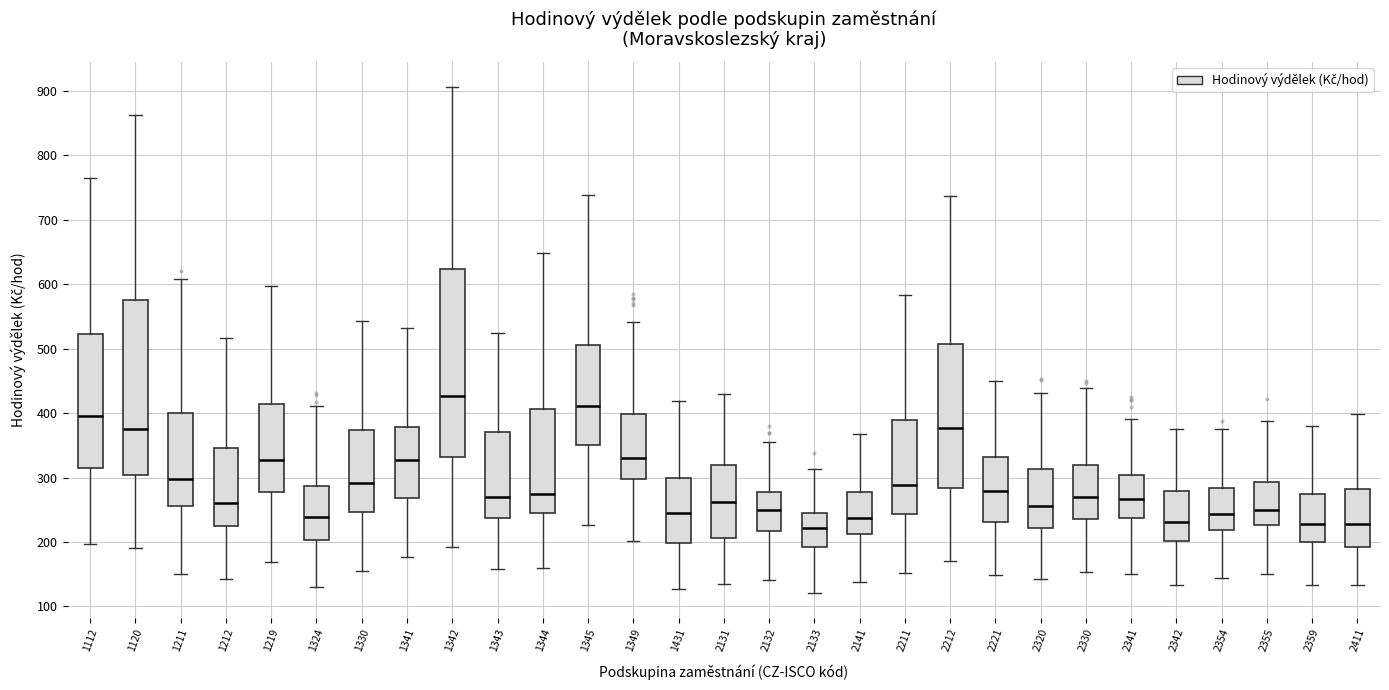

Reading left to right, read every box against the y-axis: the position of its median line, the range the box covers, and the ends of its whiskers. The values are not printed on the chart, so give them approximately, as read against the axis.

1112: median 400, box 310 to 520, whiskers 200 to 760
1120: median 380, box 300 to 570, whiskers 190 to 860
1211: median 300, box 260 to 400, whiskers 150 to 610
1212: median 260, box 230 to 350, whiskers 140 to 520
1219: median 330, box 280 to 410, whiskers 170 to 600
1324: median 240, box 200 to 290, whiskers 130 to 410
1330: median 290, box 250 to 370, whiskers 160 to 540
1341: median 330, box 270 to 380, whiskers 180 to 530
1342: median 430, box 330 to 620, whiskers 190 to 910
1343: median 270, box 240 to 370, whiskers 160 to 520
1344: median 270, box 250 to 410, whiskers 160 to 650
1345: median 410, box 350 to 510, whiskers 230 to 740
1349: median 330, box 300 to 400, whiskers 200 to 540
1431: median 250, box 200 to 300, whiskers 130 to 420
2131: median 260, box 210 to 320, whiskers 130 to 430
2132: median 250, box 220 to 280, whiskers 140 to 360
2133: median 220, box 190 to 240, whiskers 120 to 310
2141: median 240, box 210 to 280, whiskers 140 to 370
2211: median 290, box 240 to 390, whiskers 150 to 580
2212: median 380, box 280 to 510, whiskers 170 to 740
2221: median 280, box 230 to 330, whiskers 150 to 450
2320: median 260, box 220 to 310, whiskers 140 to 430
2330: median 270, box 240 to 320, whiskers 150 to 440
2341: median 270, box 240 to 300, whiskers 150 to 390
2342: median 230, box 200 to 280, whiskers 130 to 380
2354: median 240, box 220 to 280, whiskers 140 to 380
2355: median 250, box 230 to 290, whiskers 150 to 390
2359: median 230, box 200 to 270, whiskers 130 to 380
2411: median 230, box 190 to 280, whiskers 130 to 400